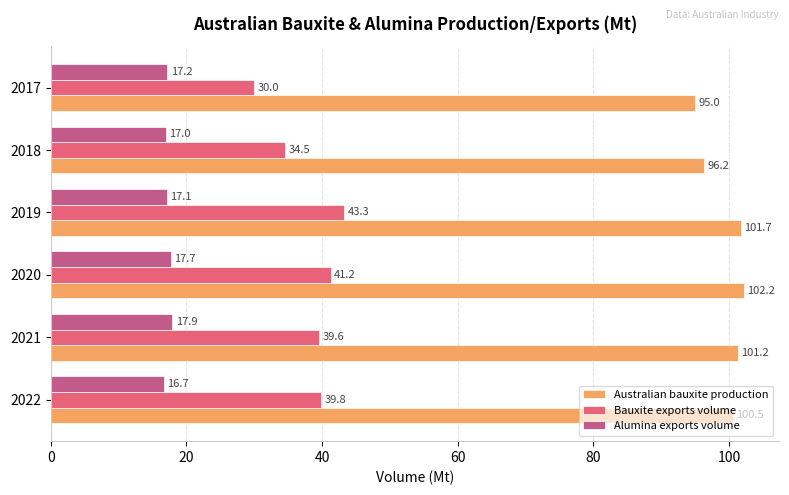

What is the minimum value shown in the chart?

16.7